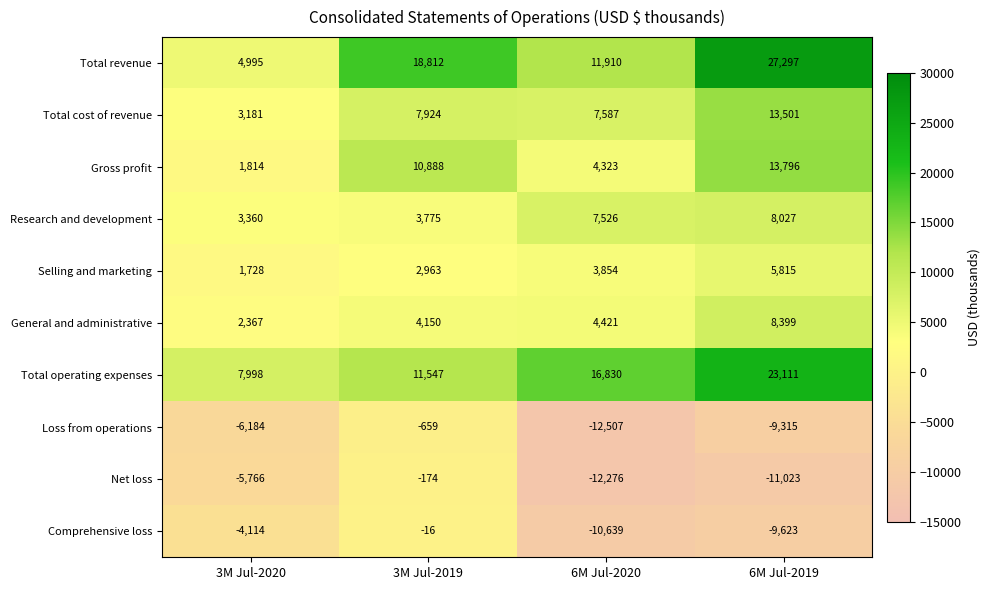

Count the Gross profit values in the range 4323 to 13796.

3